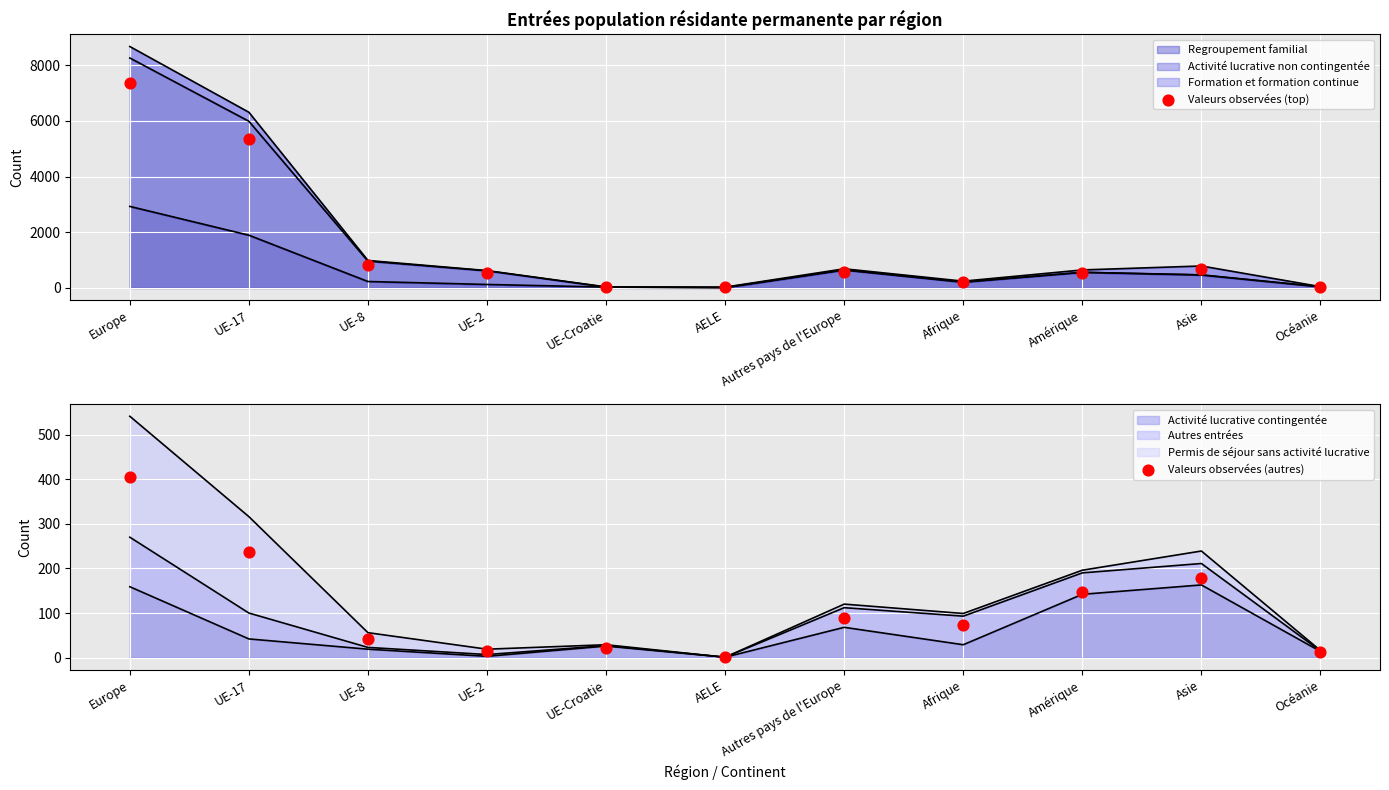

Which series contains the highest Y value?

Valeurs observées (top)